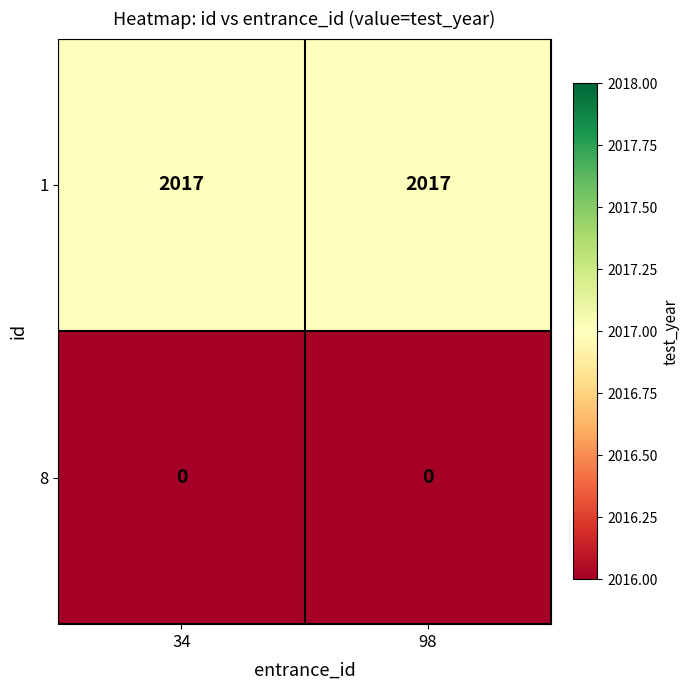

Is it true that 8 equals 0 at 98?

True